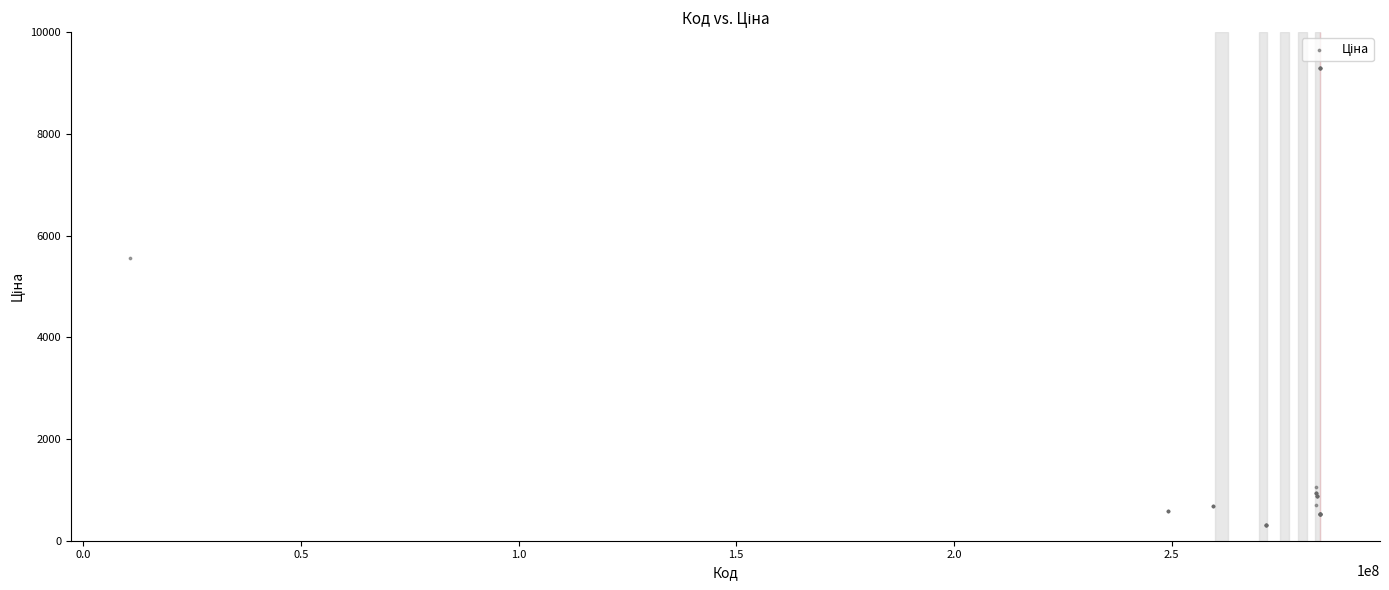

What Y value in the scatter plot is closest to 4797?

5560.3